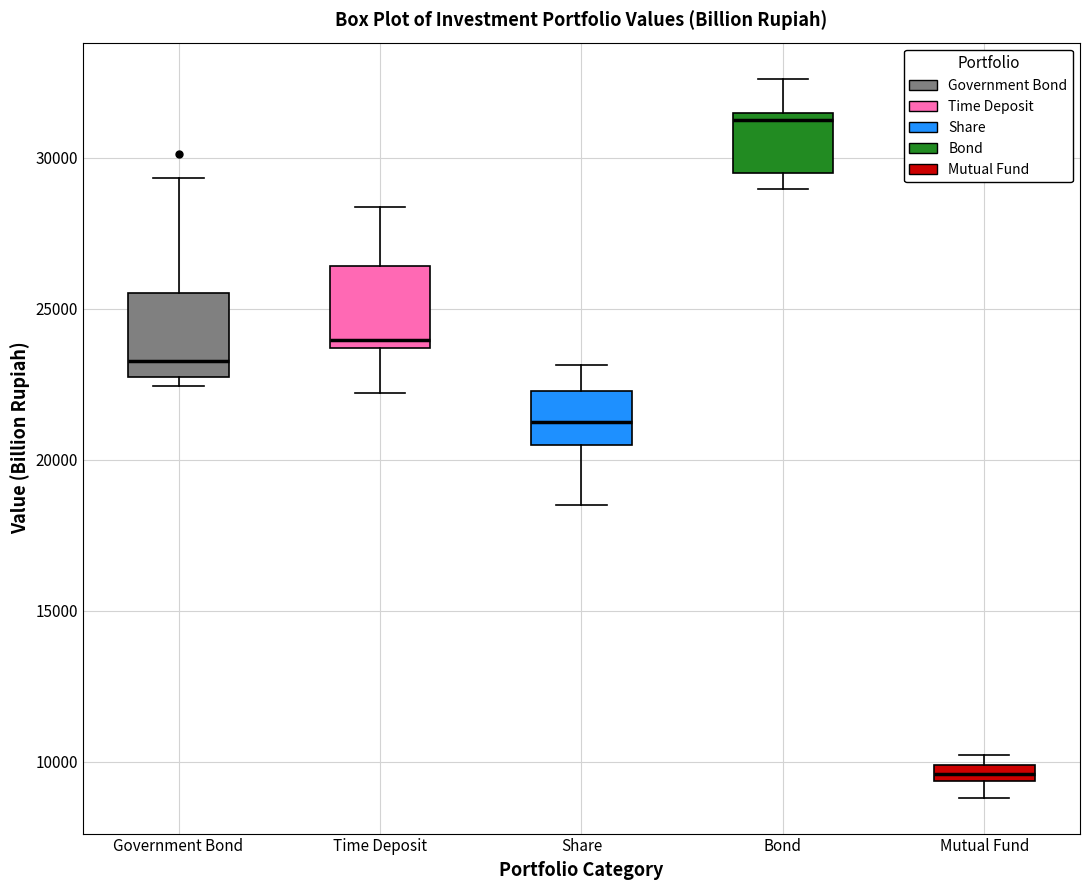

Which box has the highest median line?

Bond